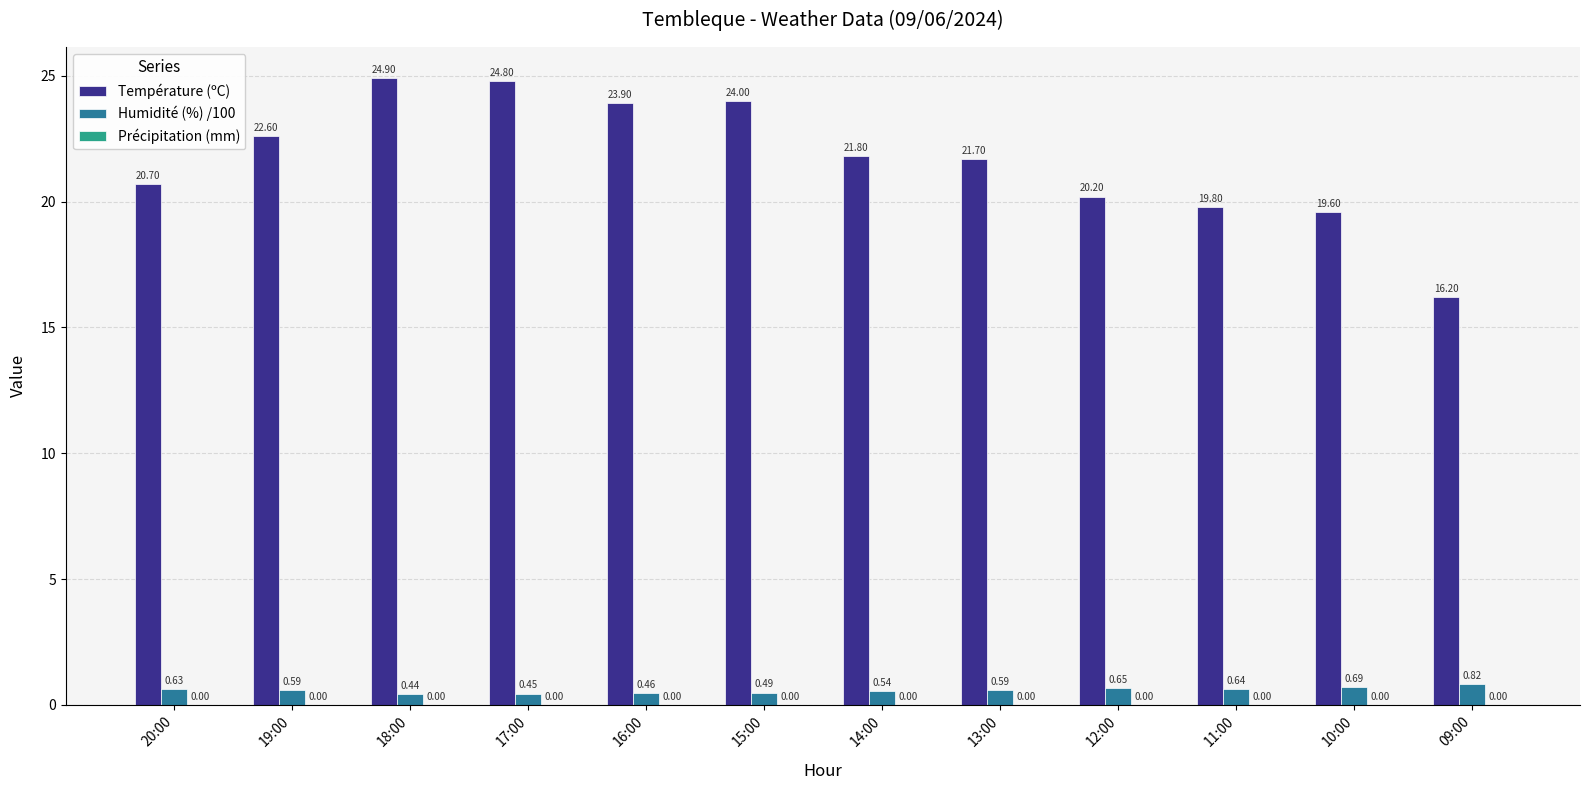

At which category is the sum across all series the highest?

18:00